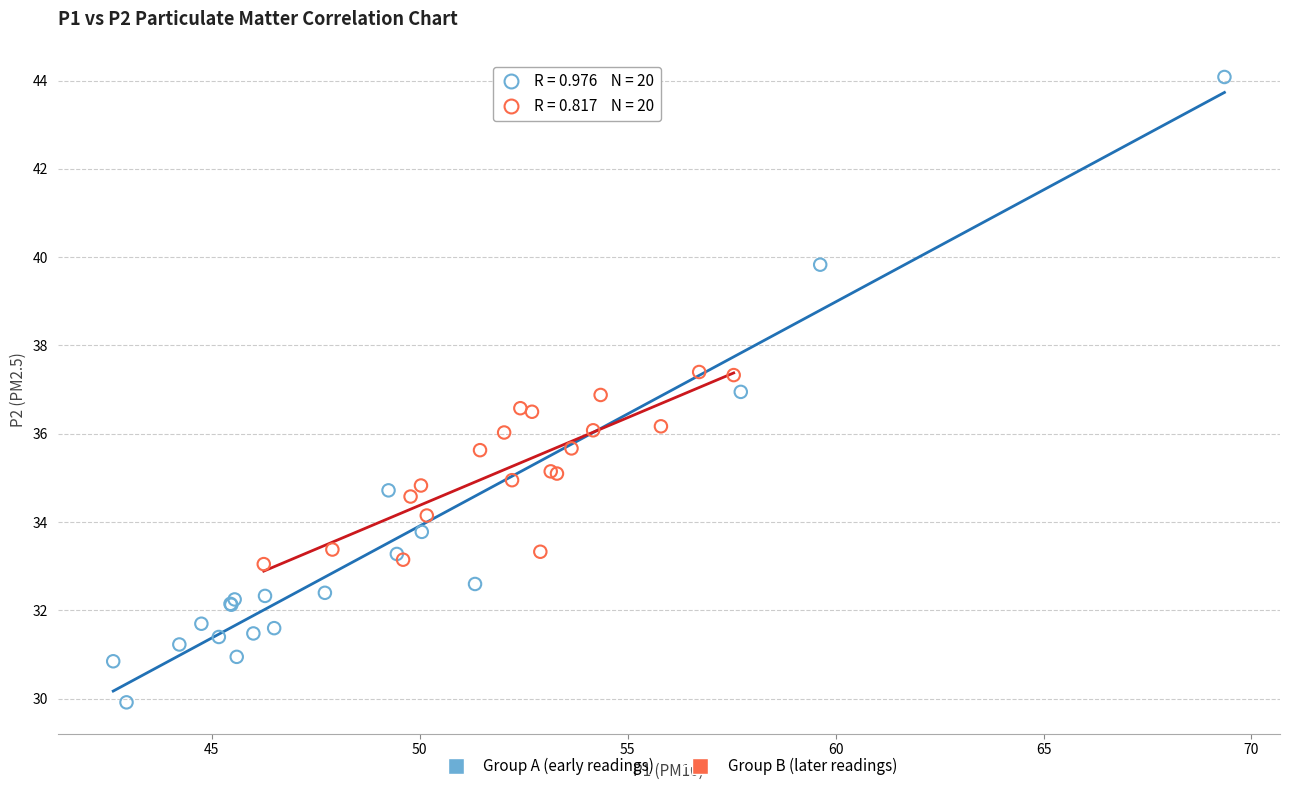

Which series reaches the maximum Y coordinate?

Group A (early readings)